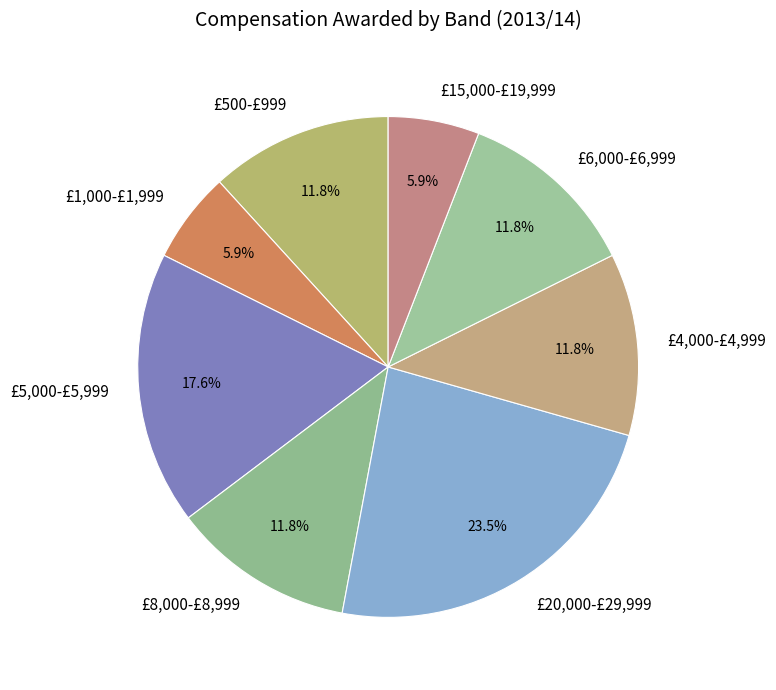

Combined, do £20,000-£29,999 and £500-£999 account for over 50%?

No